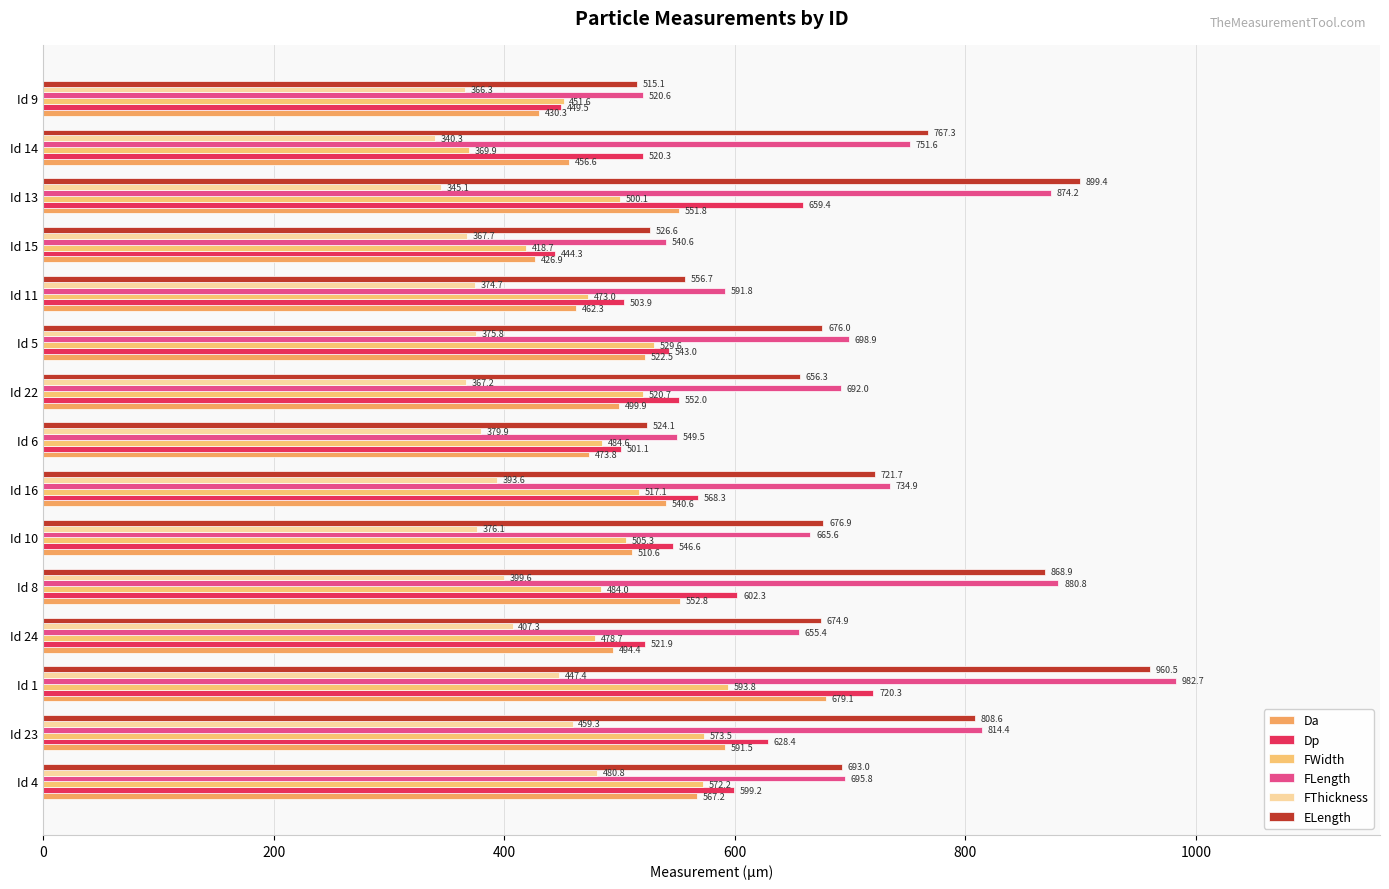

Count the number of data series in this chart.

6